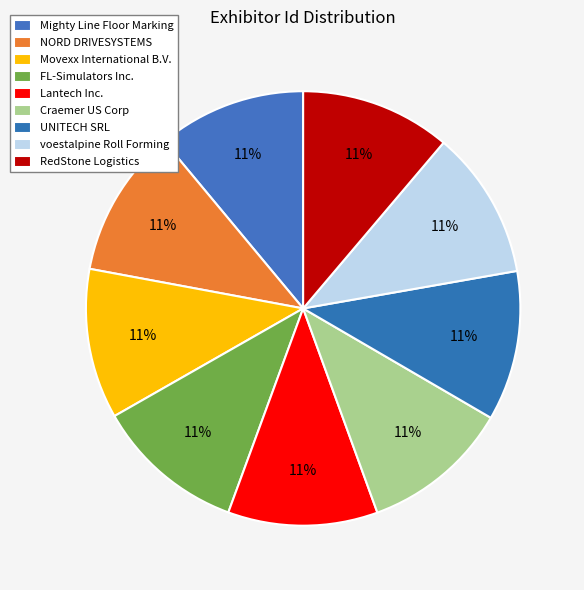

What is the change in value from FL-Simulators Inc. to Craemer US Corp?

-436